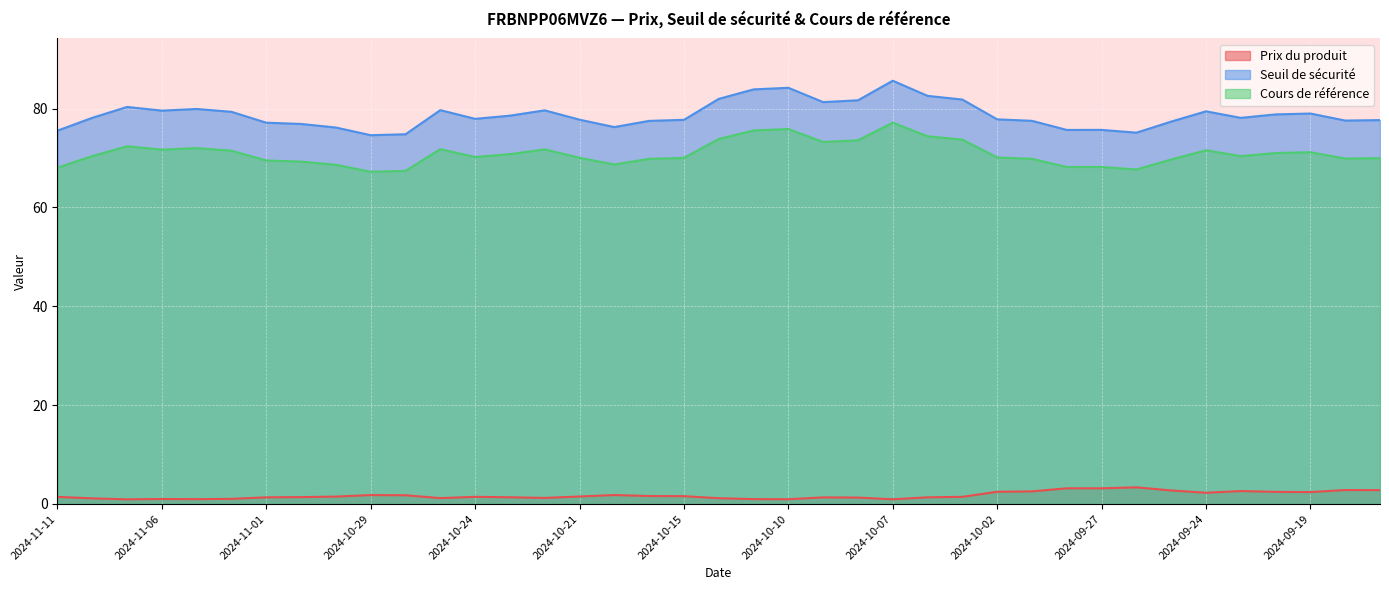

Reading left to right, transcribe all the data shown in this chart.

Prix du produit: 2024-11-11=1.4	2024-11-08=1.1	2024-11-07=0.9	2024-11-06=1.0	2024-11-05=1.0	2024-11-04=1.0	2024-11-01=1.4	2024-10-31=1.4	2024-10-30=1.5	2024-10-29=1.8	2024-10-28=1.8	2024-10-25=1.2	2024-10-24=1.4	2024-10-23=1.4	2024-10-22=1.2	2024-10-21=1.5	2024-10-18=1.8	2024-10-16=1.6	2024-10-15=1.6	2024-10-14=1.2	2024-10-11=1.0	2024-10-10=1.0	2024-10-09=1.3	2024-10-08=1.3	2024-10-07=0.9	2024-10-04=1.4	2024-10-03=1.4	2024-10-02=2.5	2024-10-01=2.5	2024-09-30=3.2	2024-09-27=3.2	2024-09-26=3.4	2024-09-25=2.7	2024-09-24=2.3	2024-09-23=2.6	2024-09-20=2.5	2024-09-19=2.4	2024-09-18=2.8	2024-09-17=2.8
Seuil de sécurité: 2024-11-11=75.5	2024-11-08=78.1	2024-11-07=80.3	2024-11-06=79.6	2024-11-05=79.9	2024-11-04=79.3	2024-11-01=77.1	2024-10-31=76.9	2024-10-30=76.2	2024-10-29=74.6	2024-10-28=74.8	2024-10-25=79.7	2024-10-24=77.9	2024-10-23=78.6	2024-10-22=79.6	2024-10-21=77.7	2024-10-18=76.2	2024-10-16=77.5	2024-10-15=77.7	2024-10-14=82.0	2024-10-11=83.9	2024-10-10=84.2	2024-10-09=81.3	2024-10-08=81.7	2024-10-07=85.6	2024-10-04=82.6	2024-10-03=81.8	2024-10-02=77.8	2024-10-01=77.5	2024-09-30=75.7	2024-09-27=75.7	2024-09-26=75.1	2024-09-25=77.4	2024-09-24=79.4	2024-09-23=78.1	2024-09-20=78.8	2024-09-19=79.0	2024-09-18=77.6	2024-09-17=77.7
Cours de référence: 2024-11-11=68.0	2024-11-08=70.4	2024-11-07=72.4	2024-11-06=71.7	2024-11-05=72.0	2024-11-04=71.5	2024-11-01=69.5	2024-10-31=69.3	2024-10-30=68.6	2024-10-29=67.2	2024-10-28=67.4	2024-10-25=71.8	2024-10-24=70.2	2024-10-23=70.8	2024-10-22=71.7	2024-10-21=70.0	2024-10-18=68.7	2024-10-16=69.8	2024-10-15=70.0	2024-10-14=73.8	2024-10-11=75.6	2024-10-10=75.8	2024-10-09=73.2	2024-10-08=73.6	2024-10-07=77.1	2024-10-04=74.4	2024-10-03=73.7	2024-10-02=70.1	2024-10-01=69.8	2024-09-30=68.2	2024-09-27=68.2	2024-09-26=67.7	2024-09-25=69.7	2024-09-24=71.6	2024-09-23=70.4	2024-09-20=71.0	2024-09-19=71.2	2024-09-18=69.9	2024-09-17=70.0